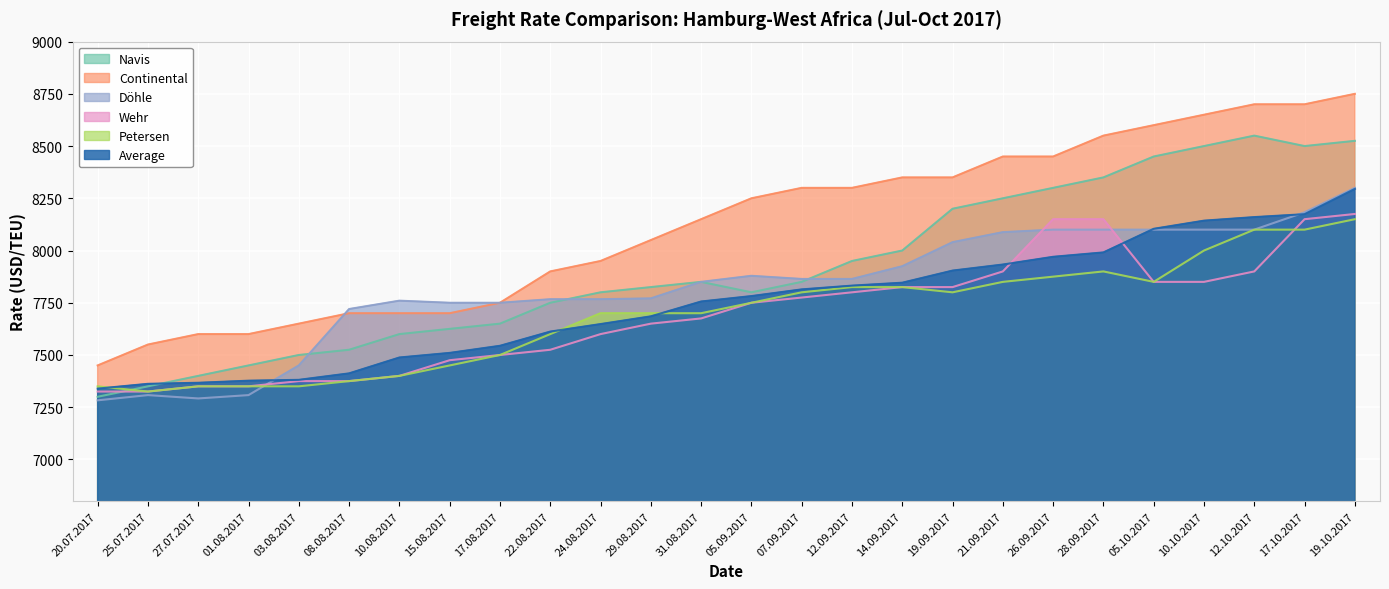

How many lines are shown in the chart?

6